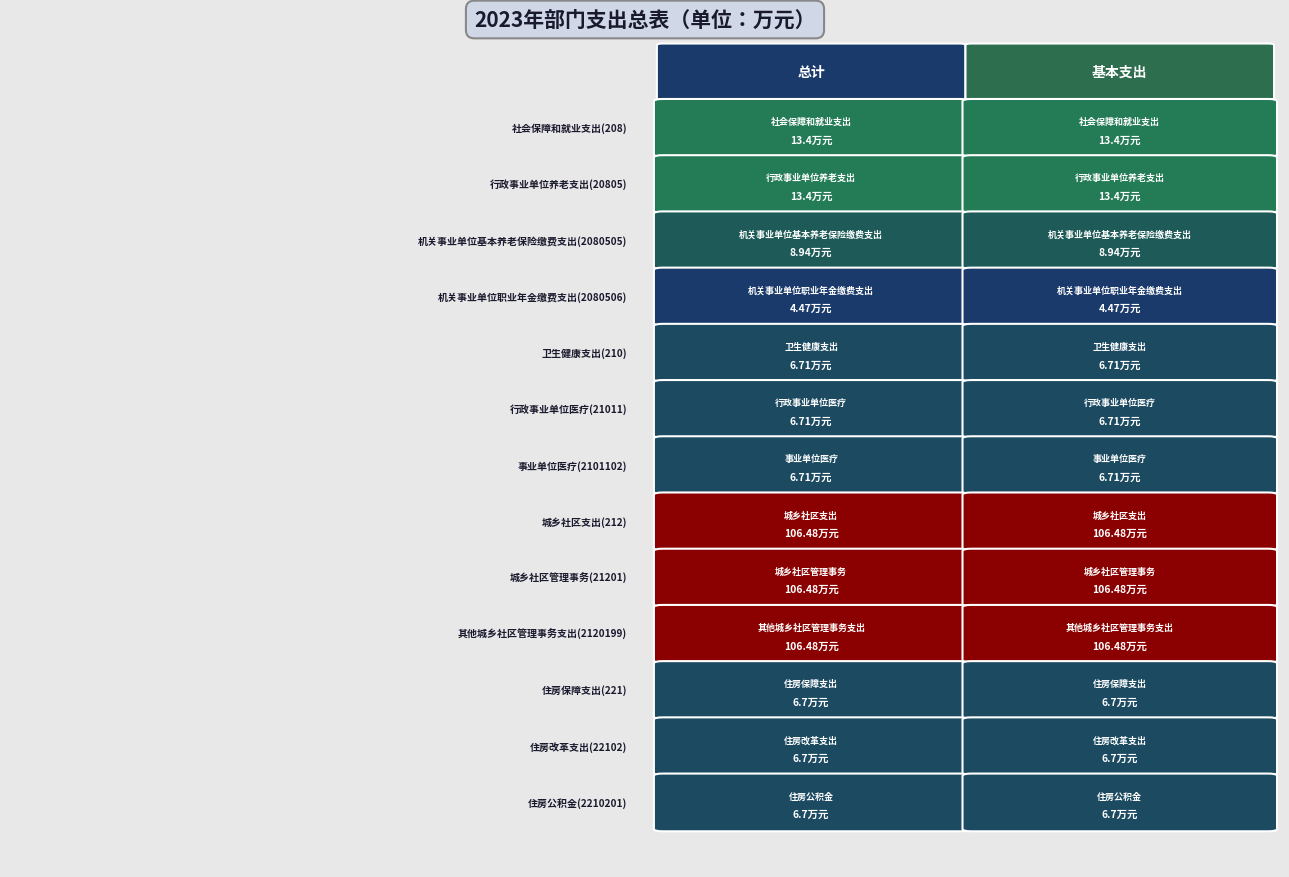

What is the average value of the 其他城乡社区管理事务支出(2120199) series?

106.5